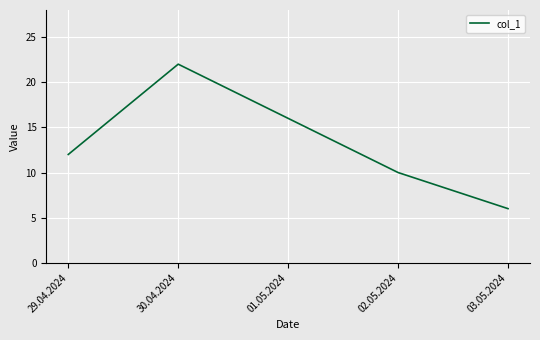

Reading left to right, extract all data points from this chart.

12	22	16	10	6